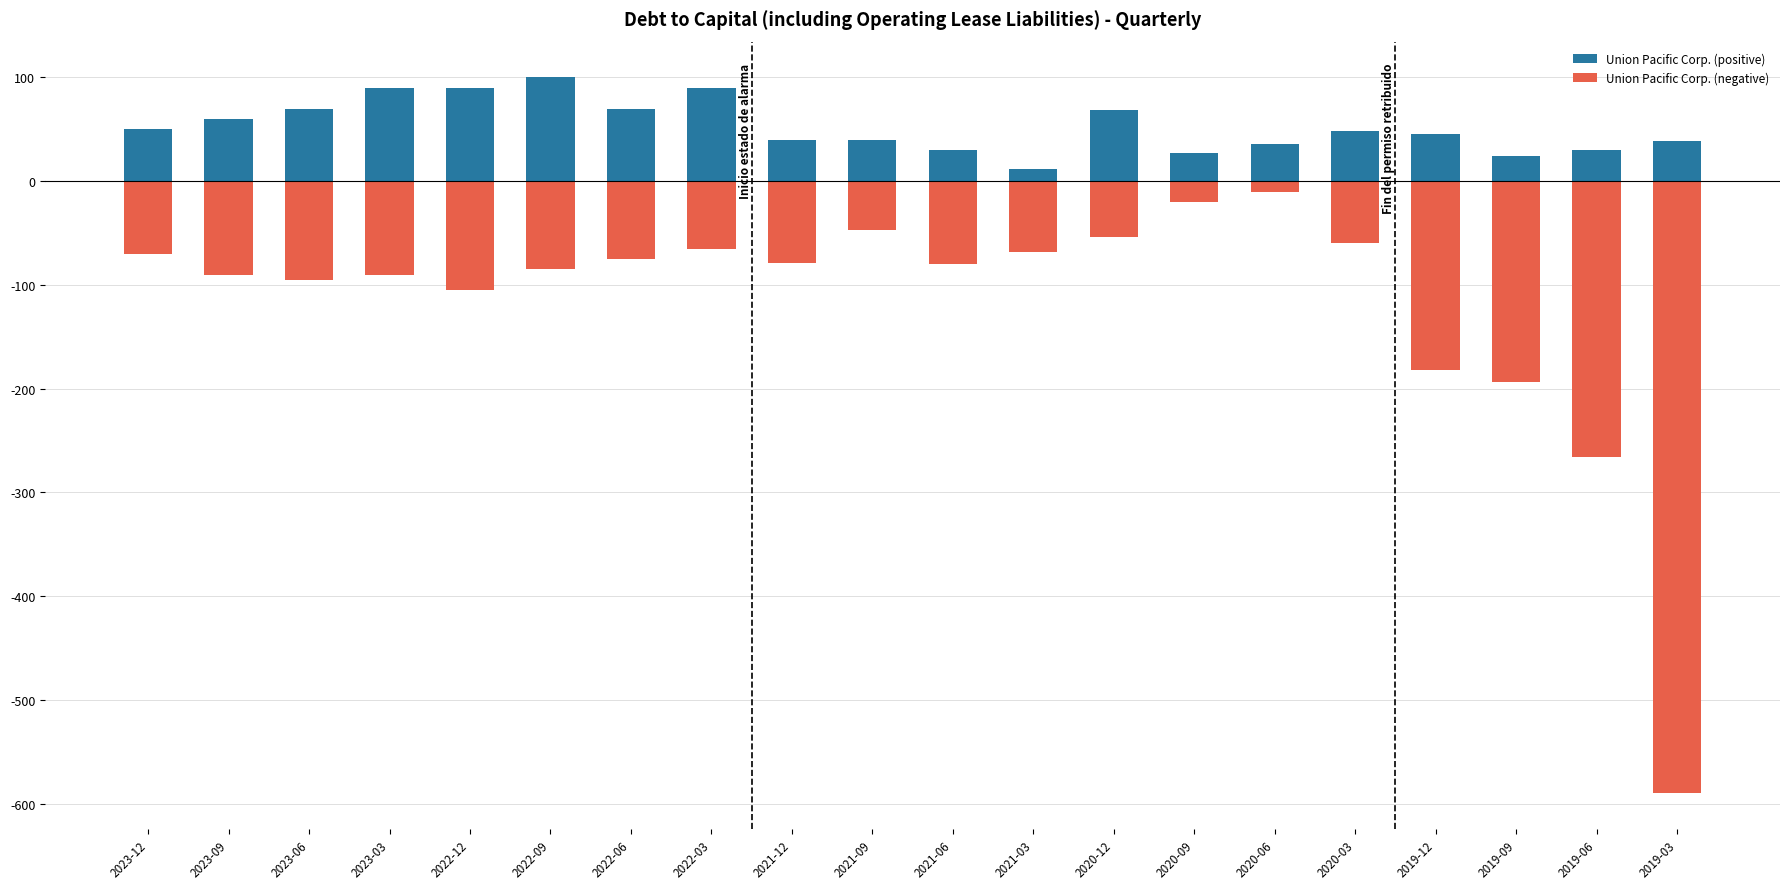

The Union Pacific Corp. (positive) series shows 39.0 at 2019-03. True or false?

True